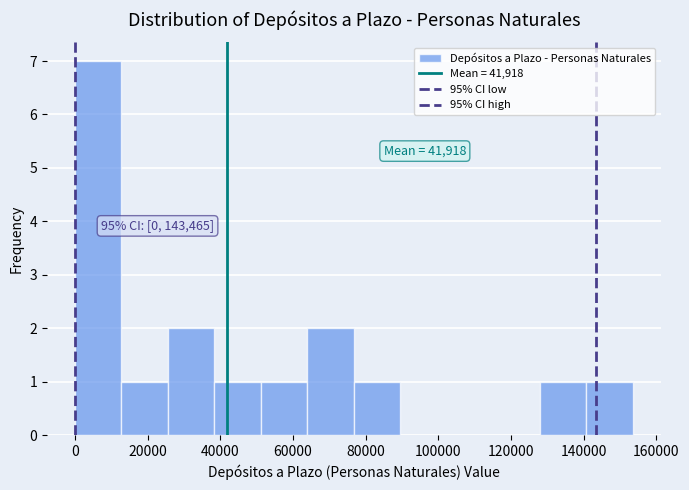

Which range on the x-axis has the tallest bar?

0 to 12000